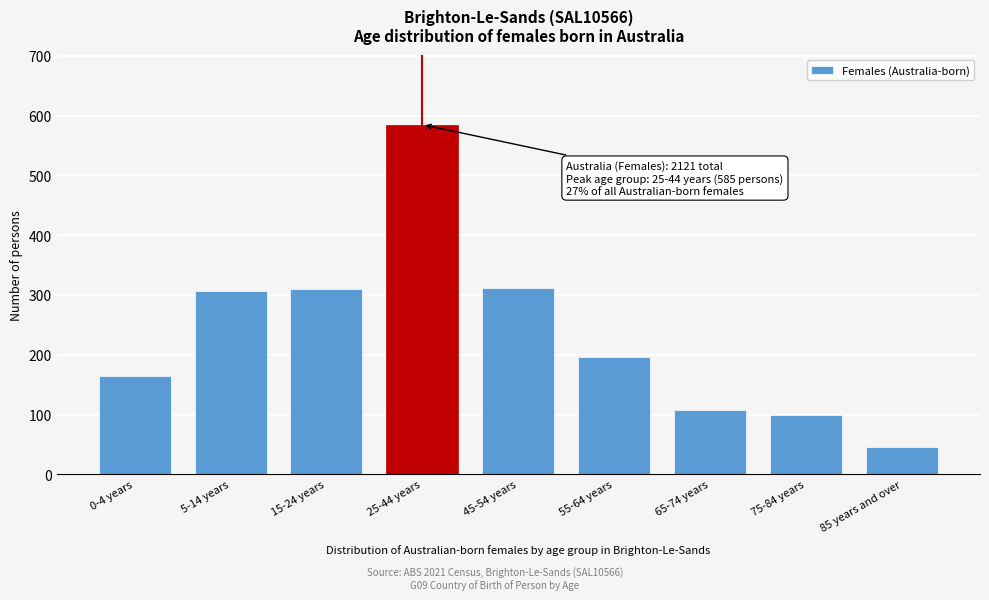

What is the greatest value displayed?

585